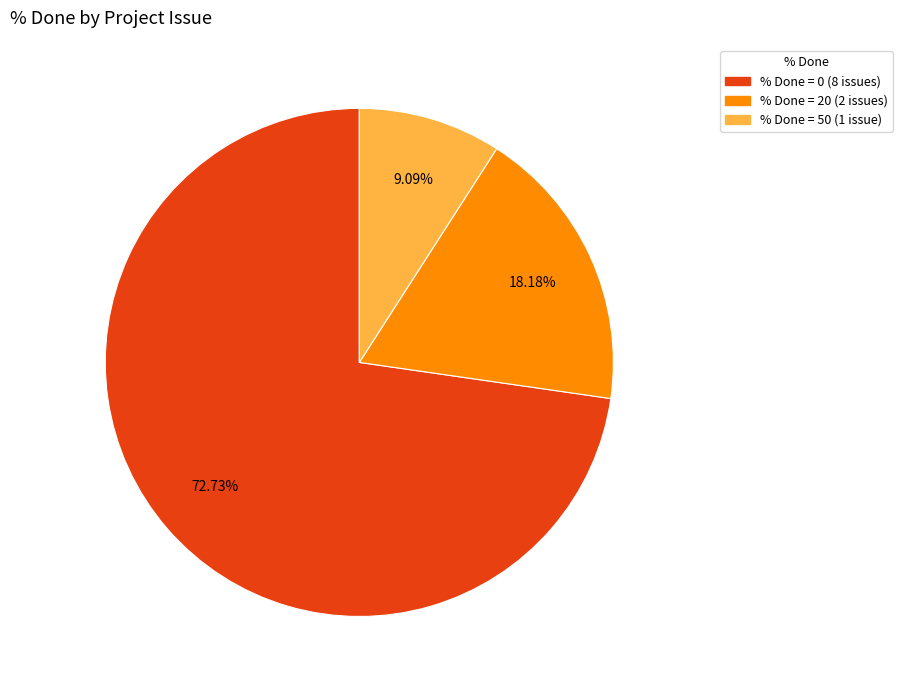

How many slices are in this pie chart?

3